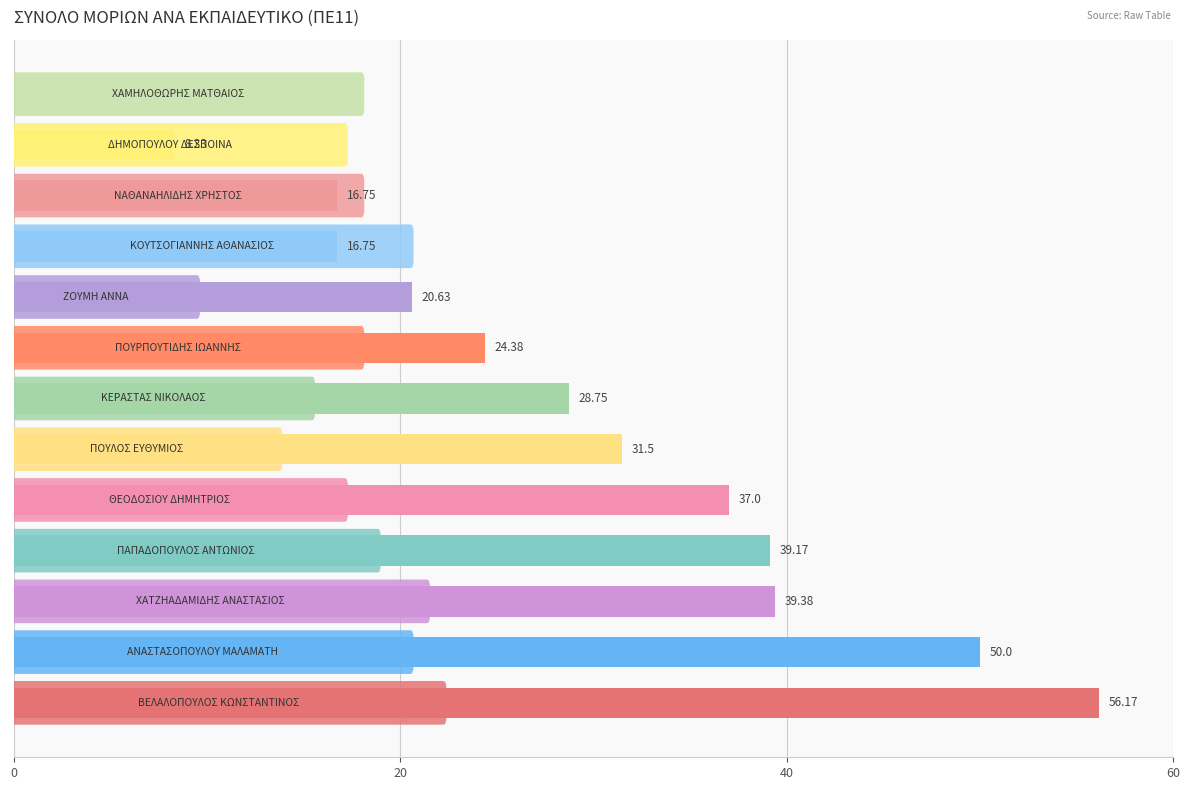

What is the maximum value shown in the chart?

56.2